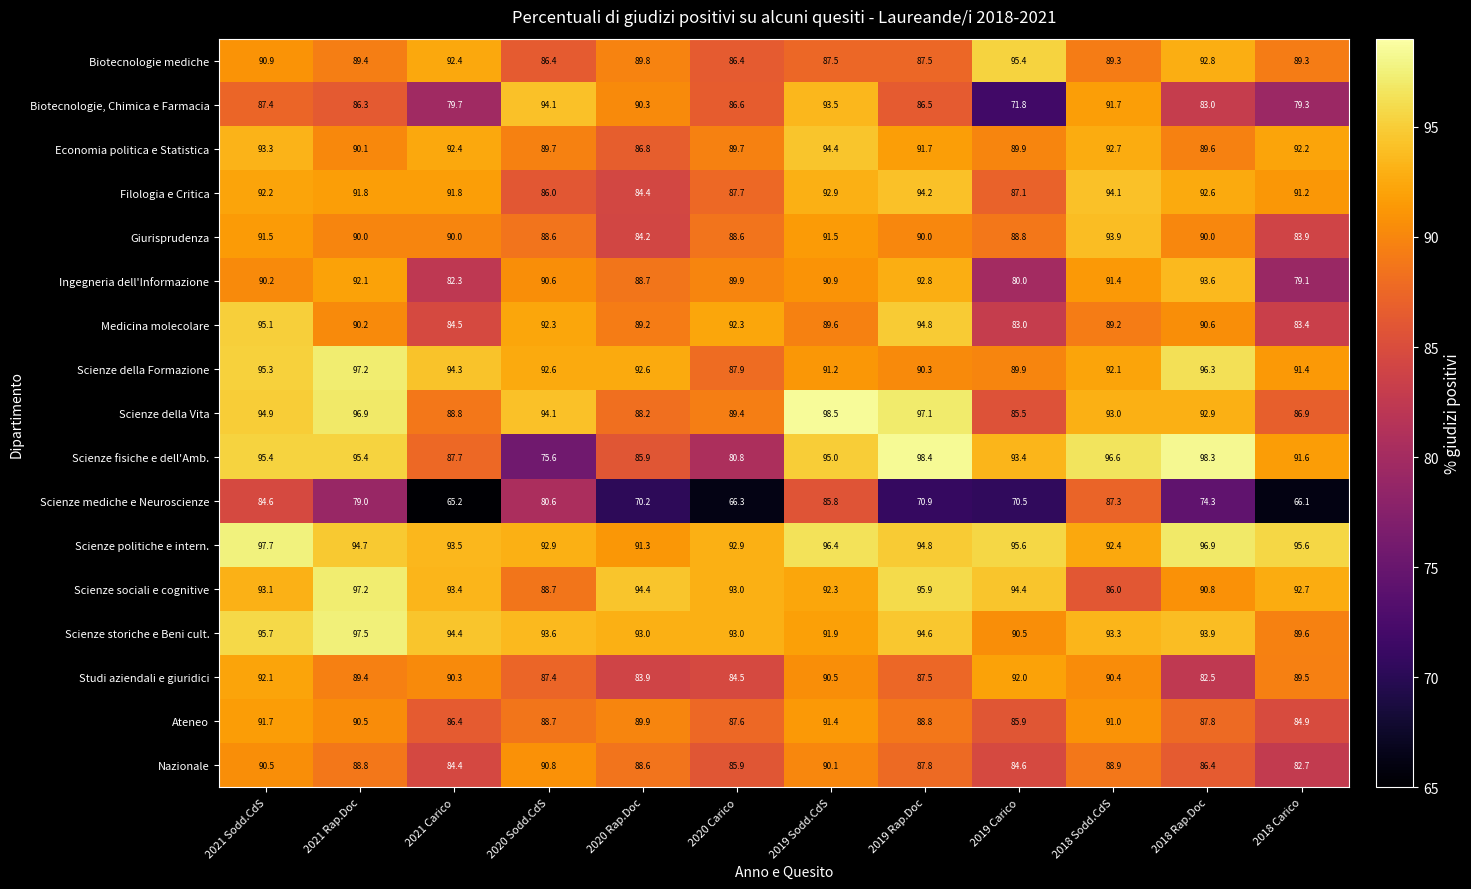

At which label does Ingegneria dell'Informazione reach its minimum?

2018 Carico